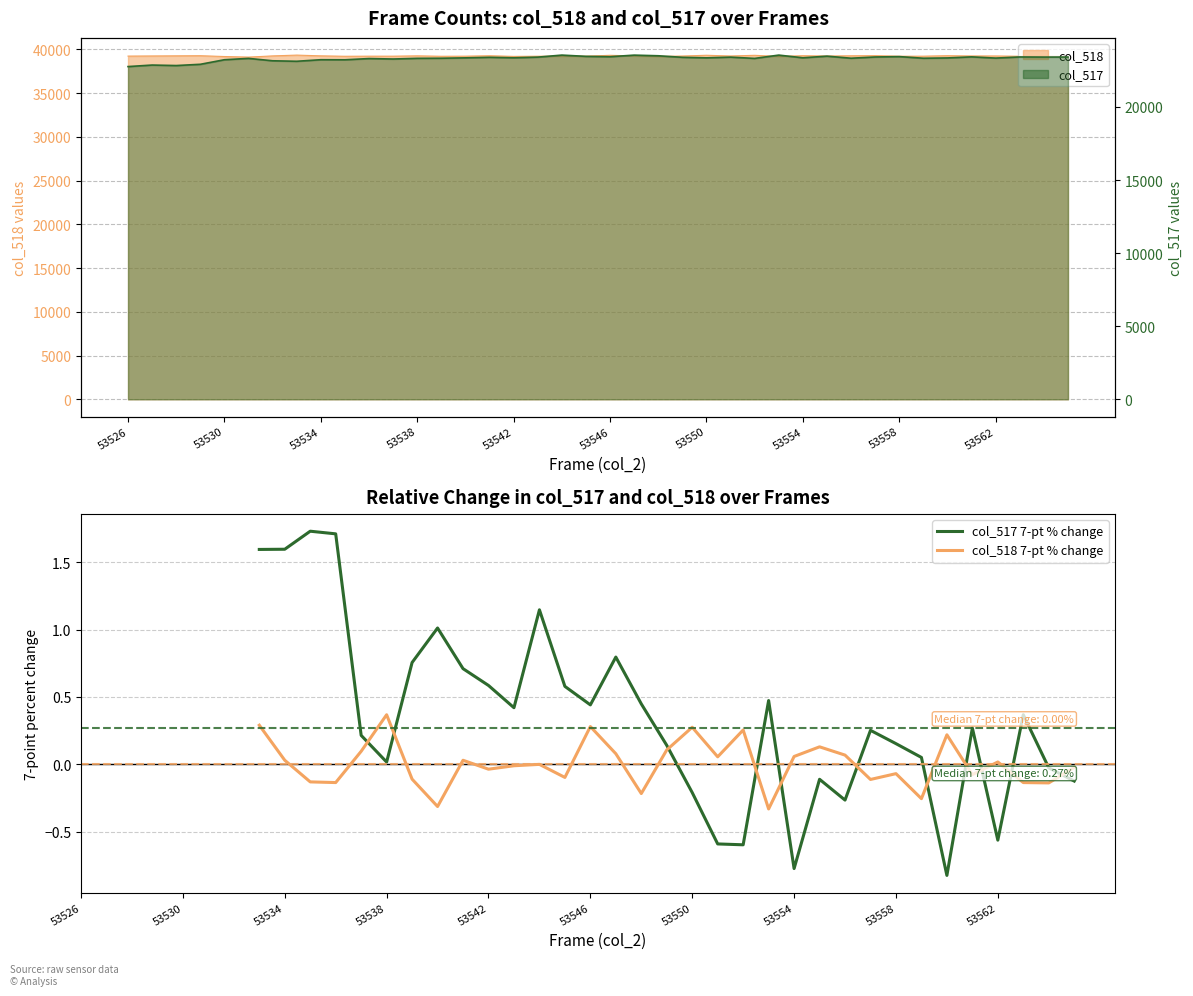

True or false: col_517 7-pt % change has more than 2 interior local peaks.

True